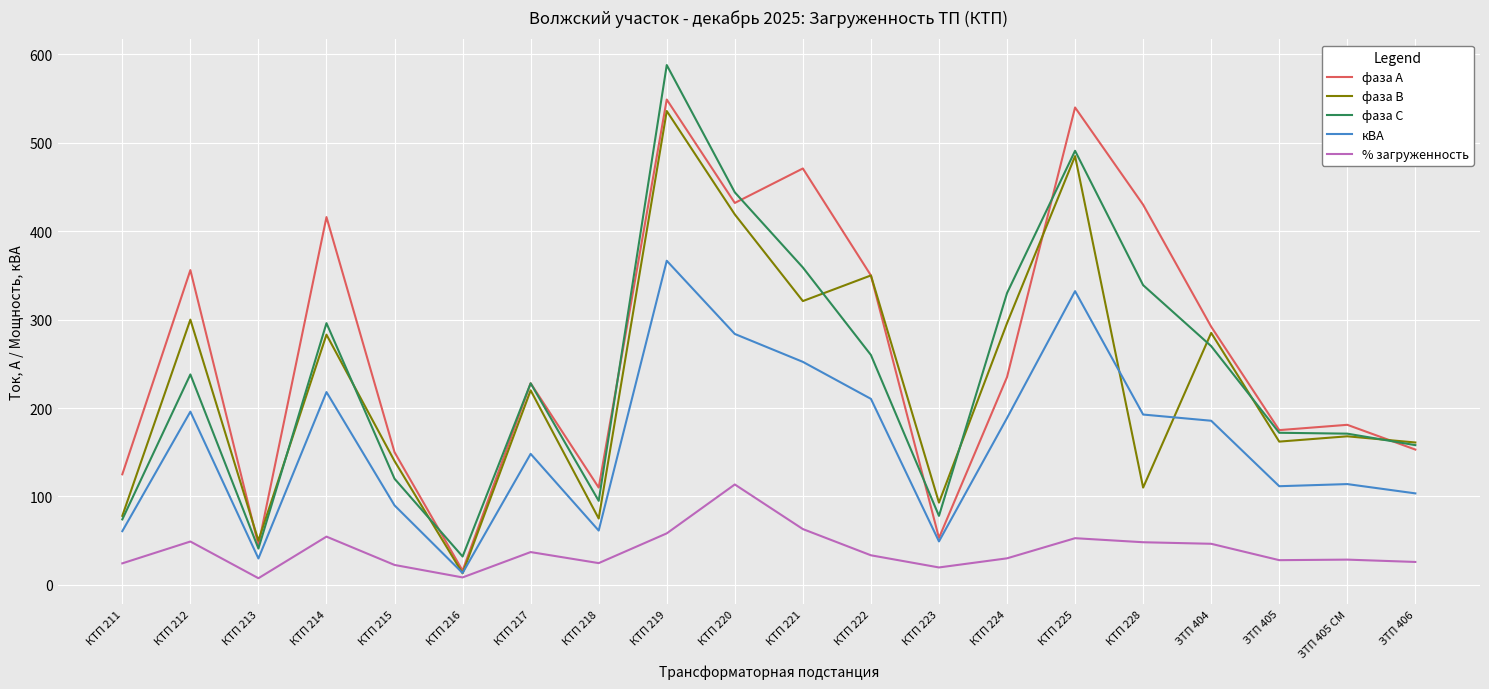

In кВА, how many points are higher than both neighbors (excluding endpoints)?

6